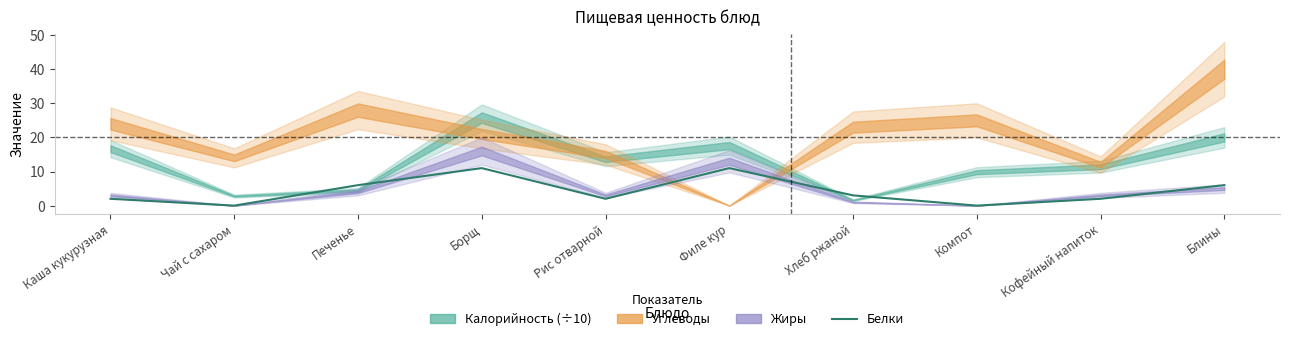

How many values are above zero?

8